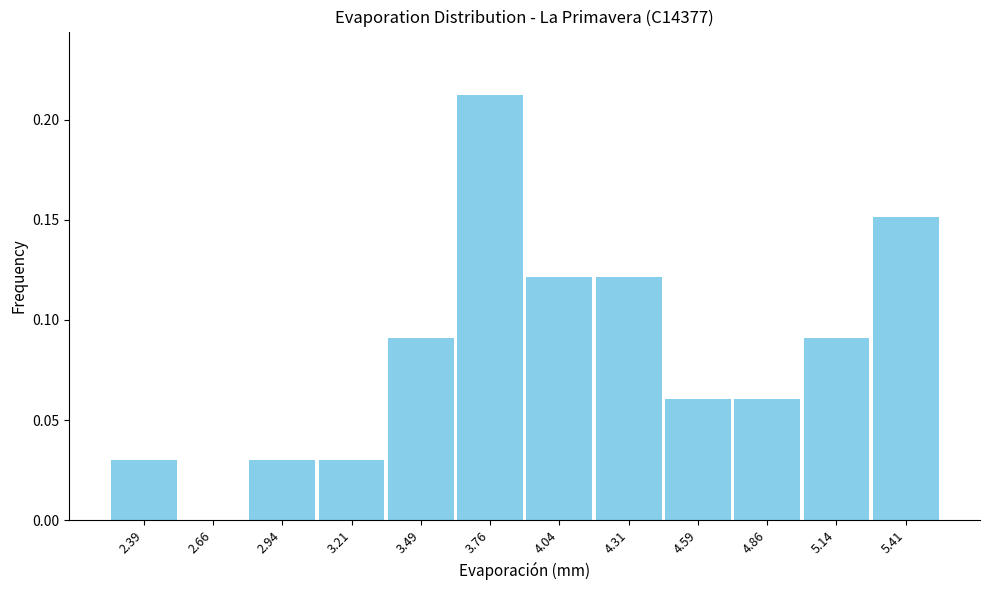

Reading left to right, transcribe this chart: for each bar, give the range it covers on the x-axis and its height. Neither the bar edges nor the heights are printed on the chart, so give them approximately, as read against the axes.

2.250 to 2.525: 0.03
2.525 to 2.800: 0
2.800 to 3.075: 0.03
3.075 to 3.350: 0.03
3.350 to 3.625: 0.09
3.625 to 3.900: 0.21
3.900 to 4.175: 0.12
4.175 to 4.450: 0.12
4.450 to 4.725: 0.06
4.725 to 5.000: 0.06
5.000 to 5.275: 0.09
5.275 to 5.550: 0.15